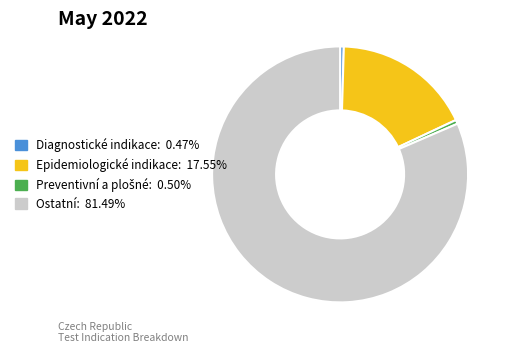

Is there any slice that represents more than half of the pie?

Yes